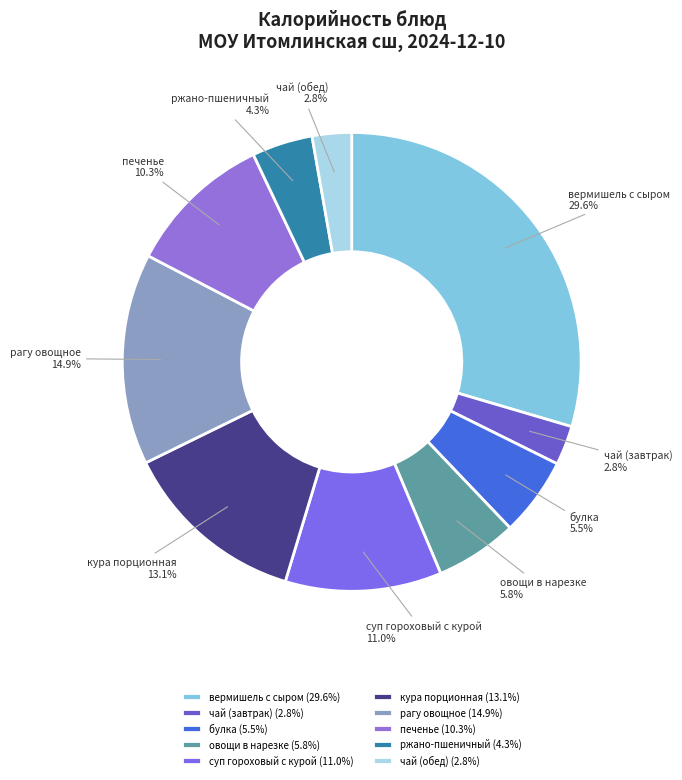

Approximately how many times larger is the value at печенье compared to вермишель с сыром?

0.3